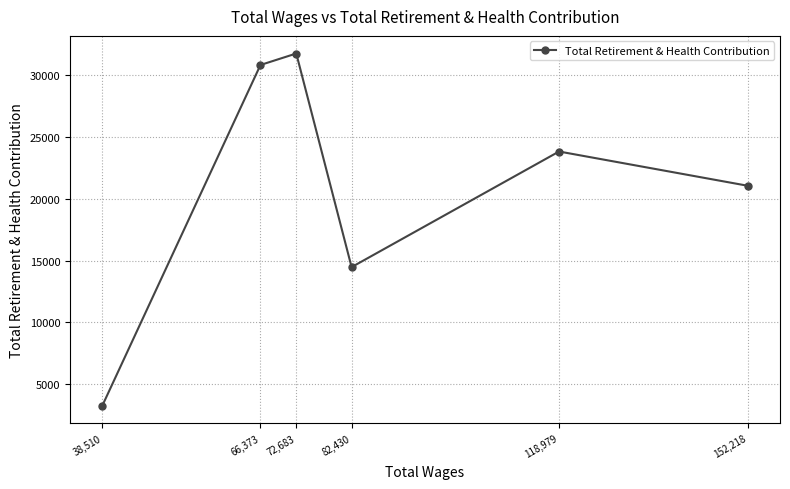

List the labels in order of value, smallest first.

38,510, 82,430, 152,218, 118,979, 66,373, 72,683